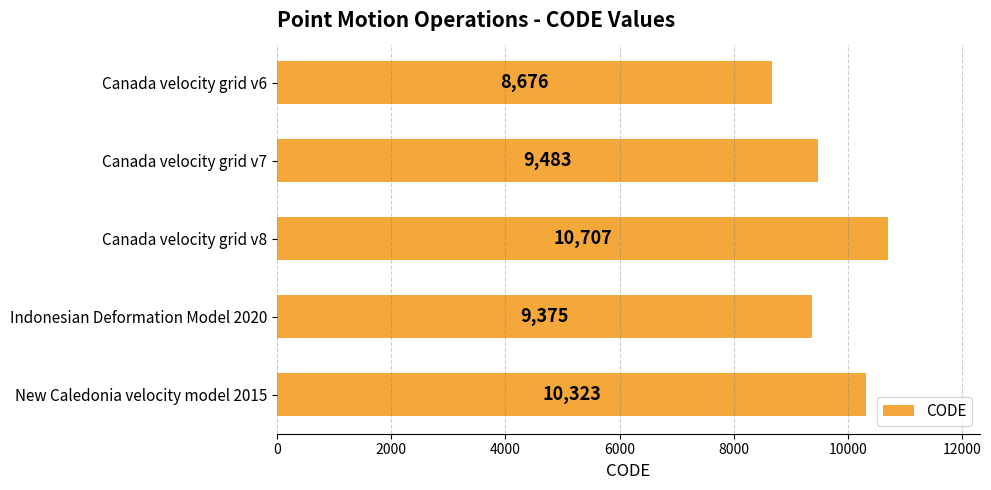

What is the difference between the maximum and minimum values?

2031